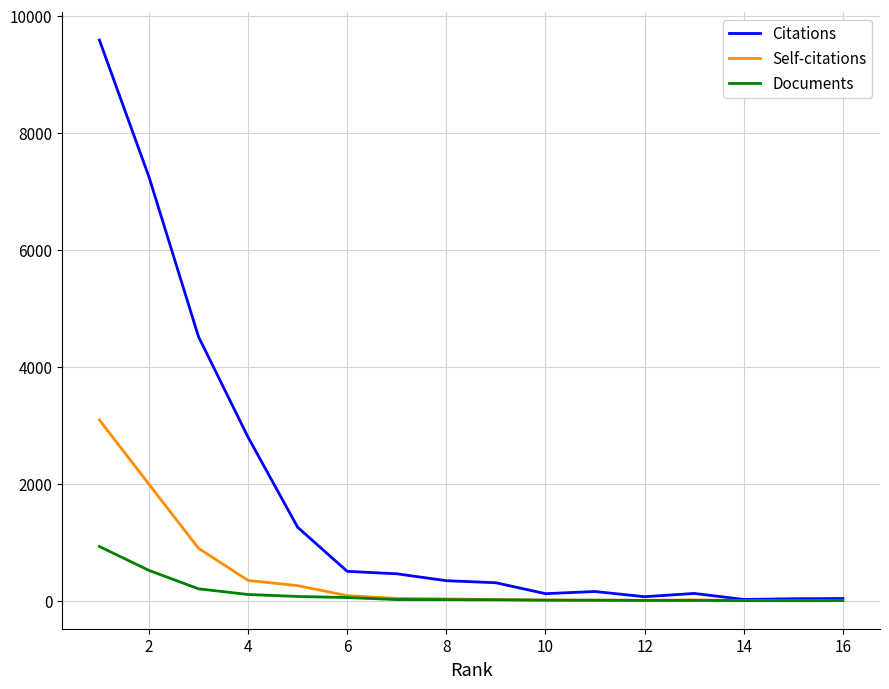

What is the highest value of the Documents series?

927